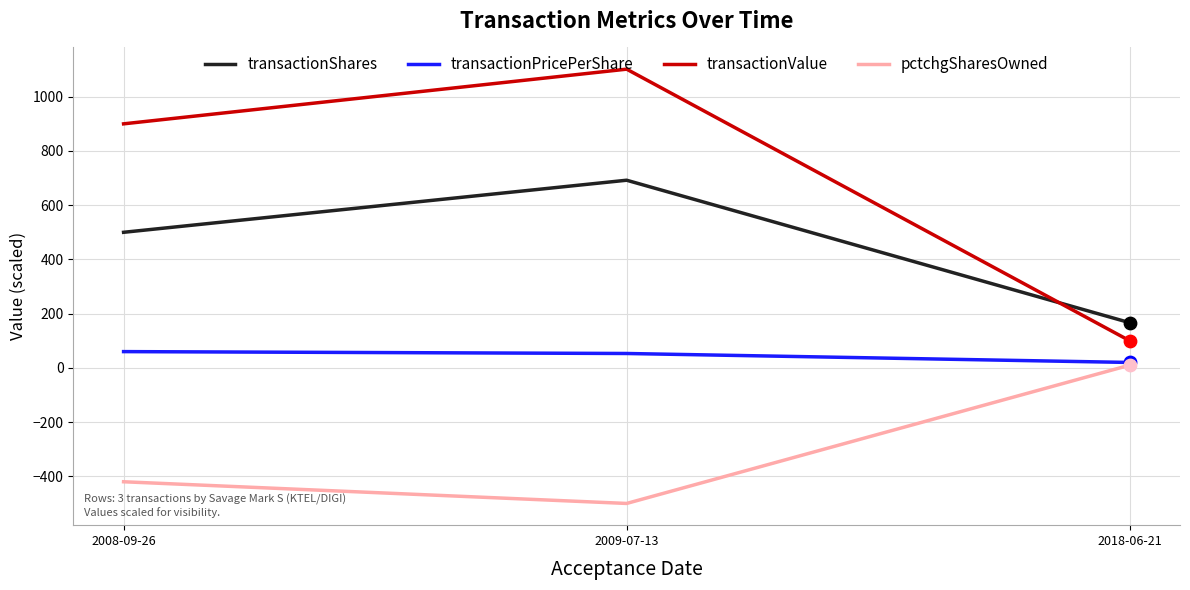

Which series has the widest spread of values?

transactionValue